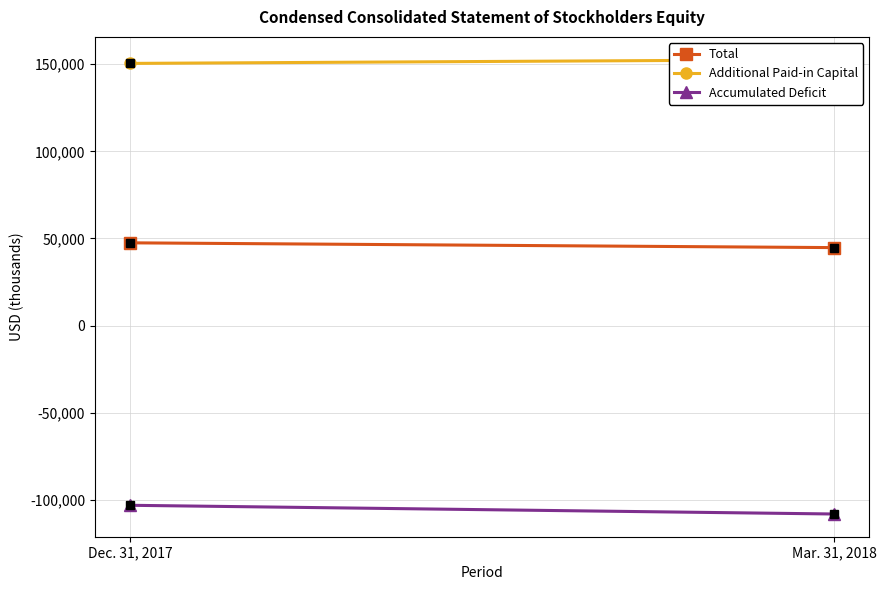

Read the Total value at Mar. 31, 2018, to the nearest 50.

44750